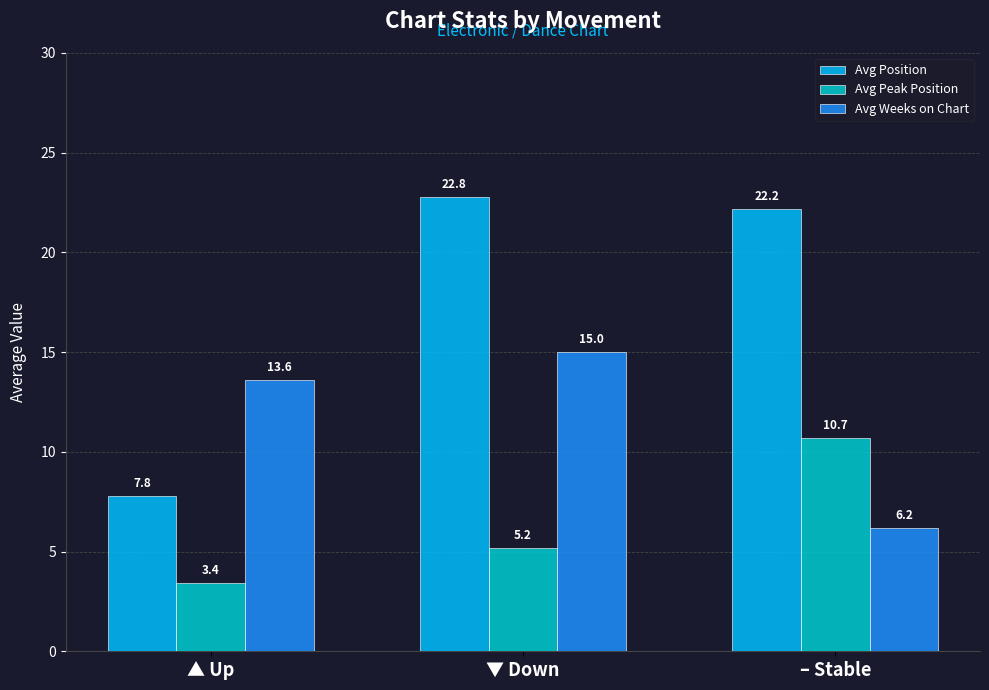

The Avg Peak Position series shows 5.2 at ▲ Up. True or false?

False